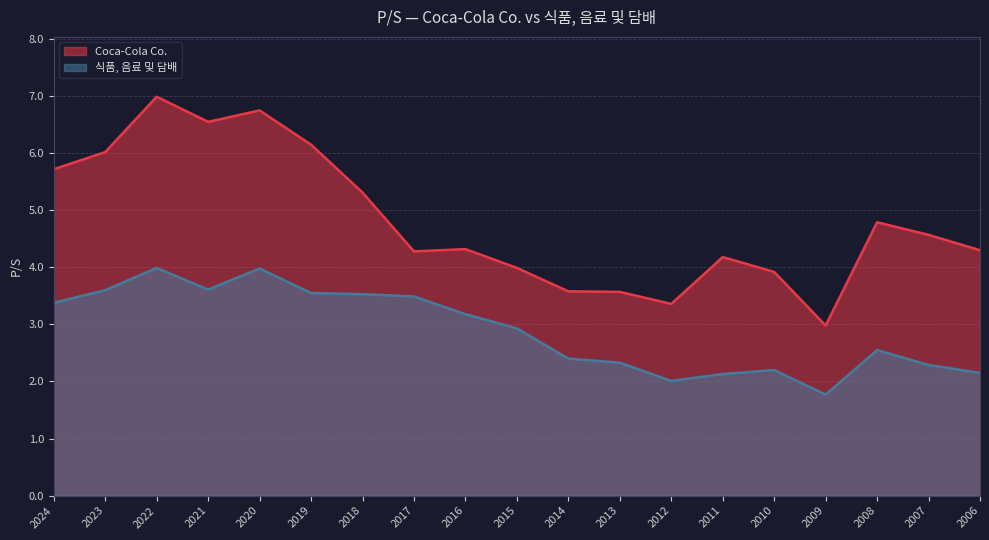

Reading left to right, extract all data points from this chart.

Coca-Cola Co.: 2024=5.7	2023=6.0	2022=7.0	2021=6.5	2020=6.8	2019=6.2	2018=5.3	2017=4.3	2016=4.3	2015=4.0	2014=3.6	2013=3.6	2012=3.4	2011=4.2	2010=3.9	2009=3.0	2008=4.8	2007=4.6	2006=4.3
식품, 음료 및 담배: 2024=3.4	2023=3.6	2022=4.0	2021=3.6	2020=4.0	2019=3.5	2018=3.5	2017=3.5	2016=3.2	2015=2.9	2014=2.4	2013=2.3	2012=2.0	2011=2.1	2010=2.2	2009=1.8	2008=2.5	2007=2.3	2006=2.1